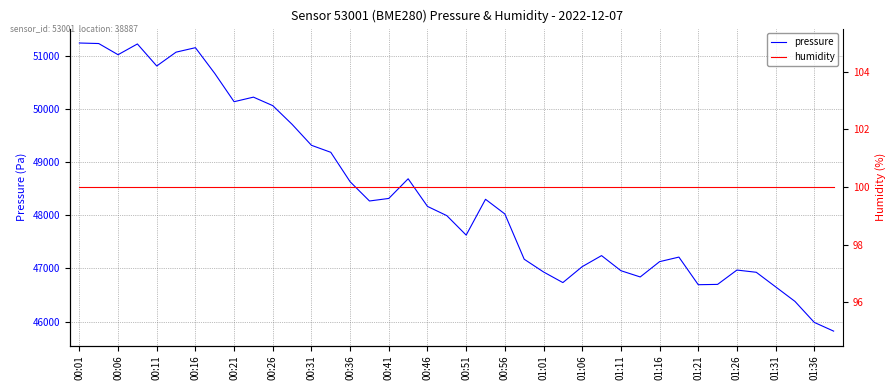

True or false: humidity has more than 0 interior local peaks.

False